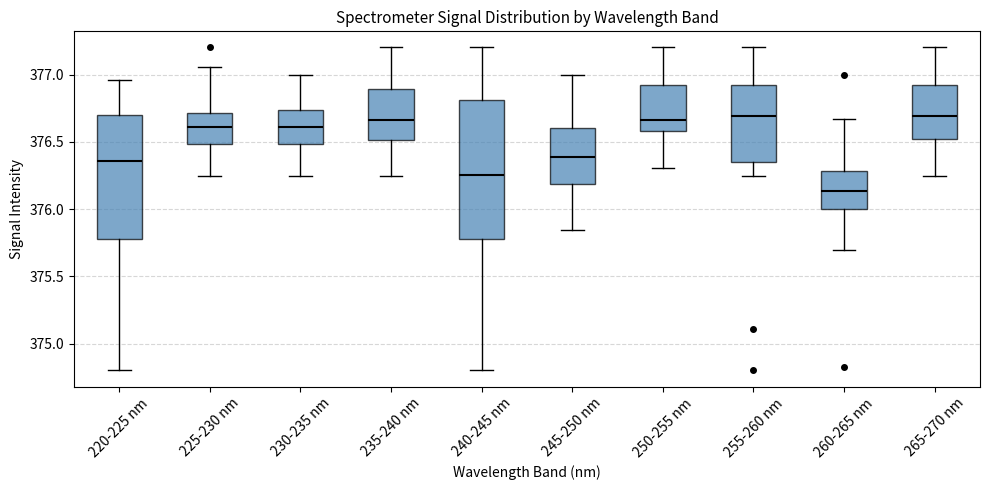

Which box is the tallest, from its lower edge to its upper edge?

240-245 nm